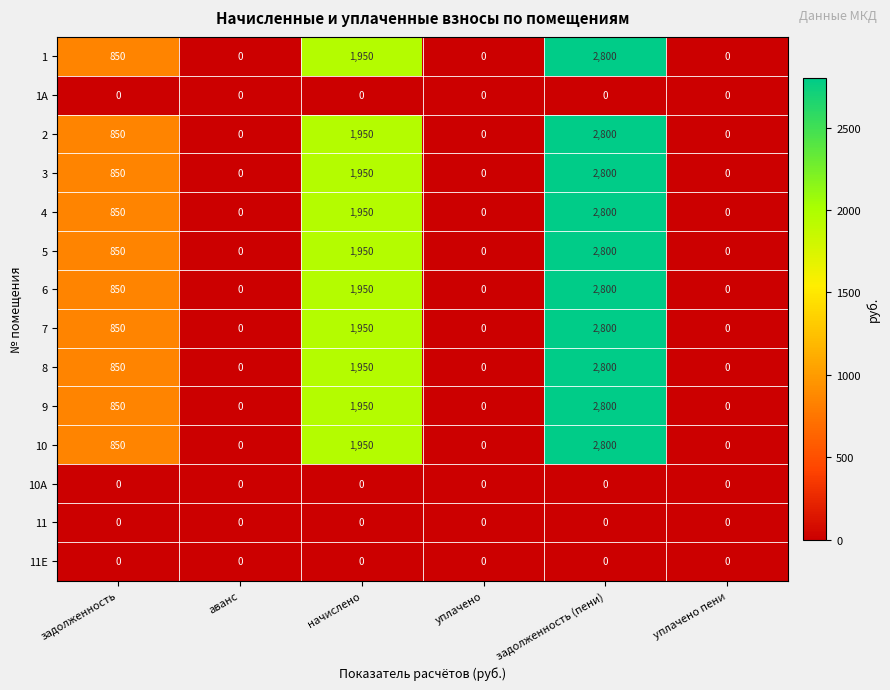

How many distinct data groups are displayed?

14